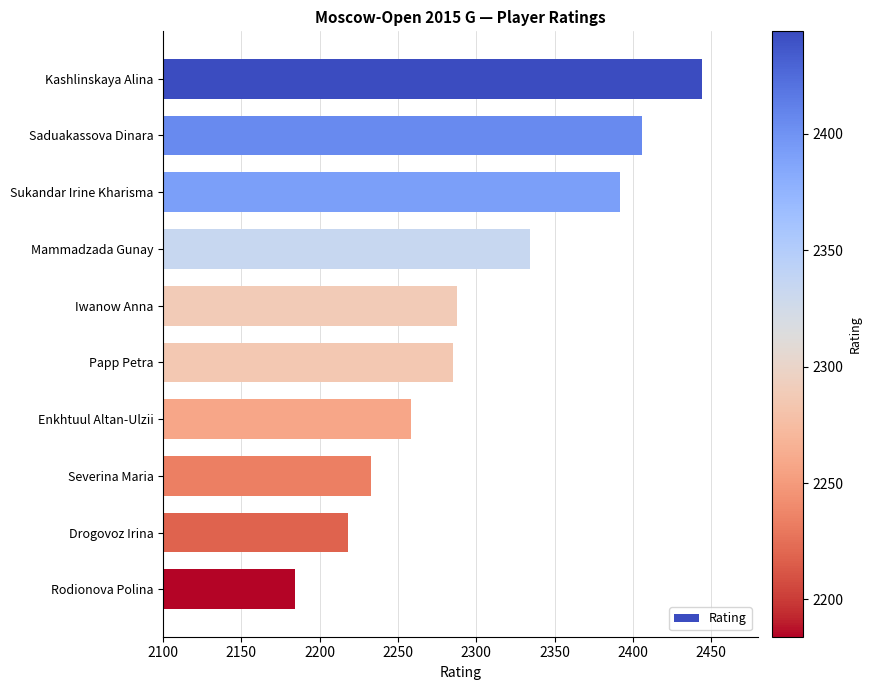

True or false: the data shows 2184 at Rodionova Polina.

True